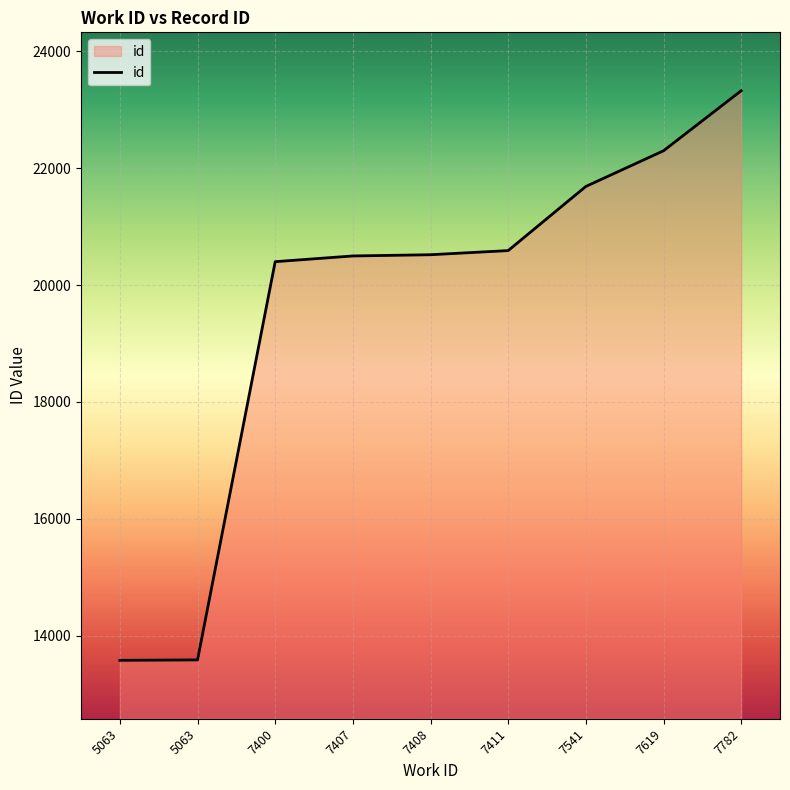

Where does the data first go above 20520?

7411